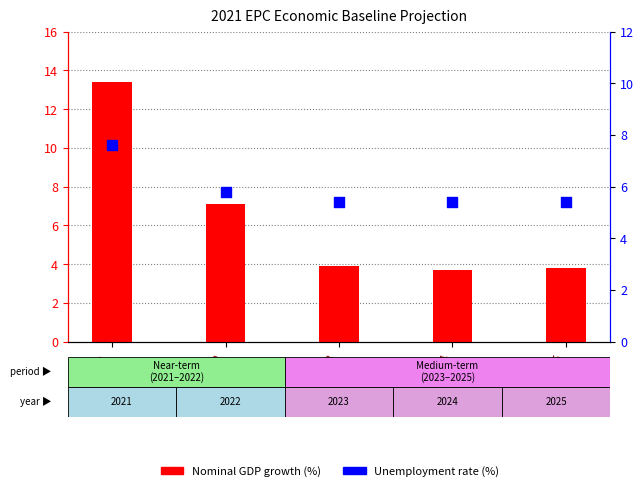

Which series reaches the maximum Y coordinate?

Nominal GDP growth